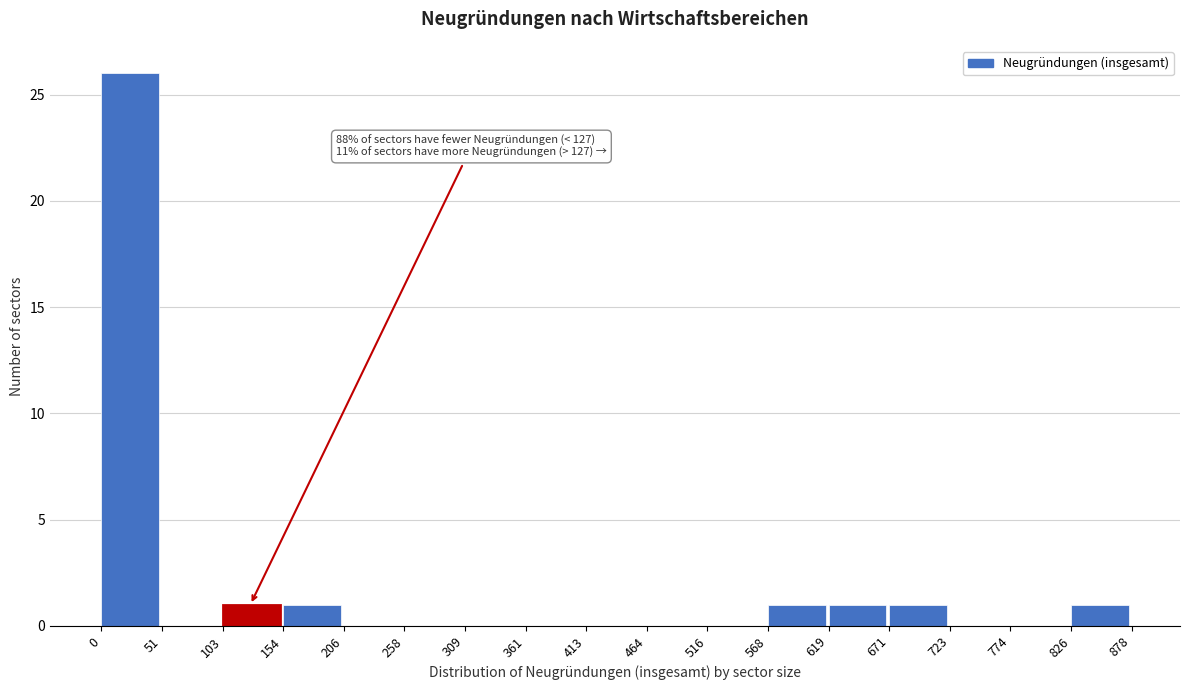

Which range on the x-axis has the tallest bar?

0 to 51